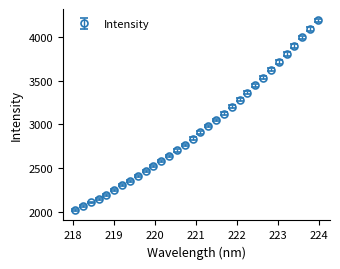

True or false: there are more than 2 points higher than both neighbors.

False